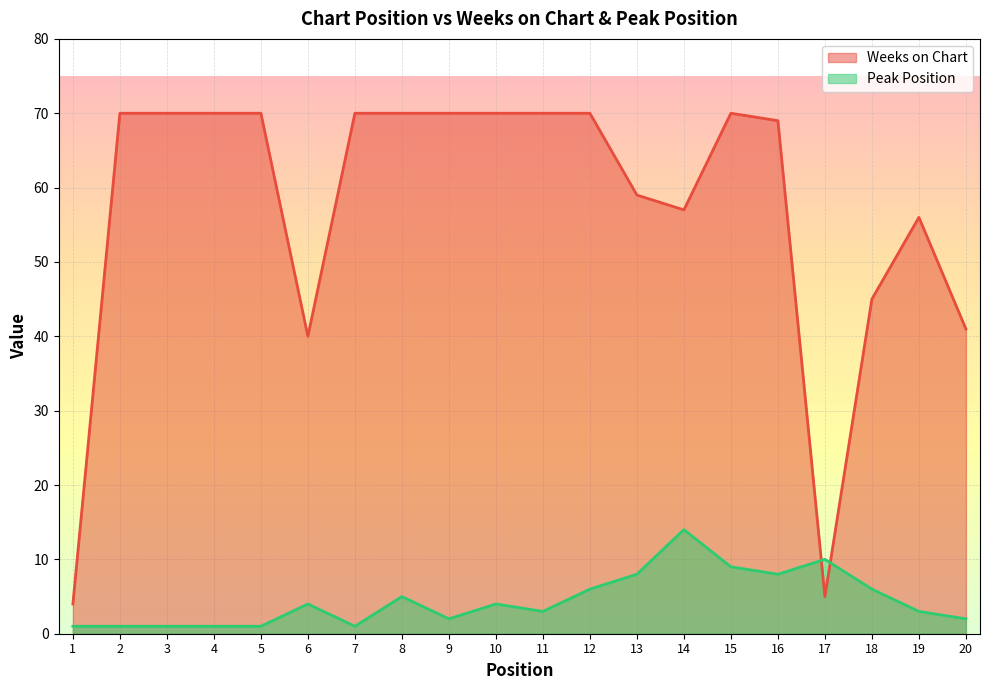

What are all the series names shown in the legend?

Weeks on Chart, Peak Position